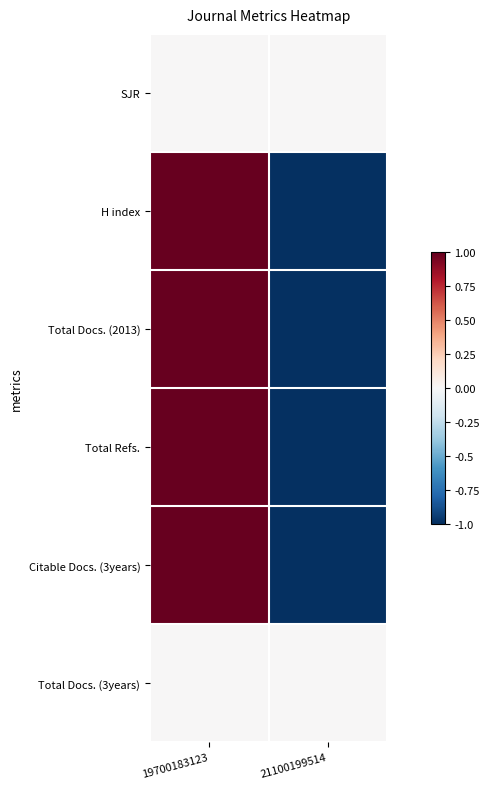

Between 19700183123 and 21100199514, which series saw the biggest shift?

H index